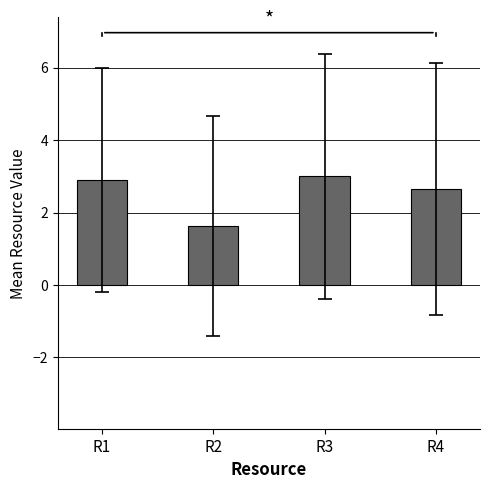

Are the bars horizontal?

No